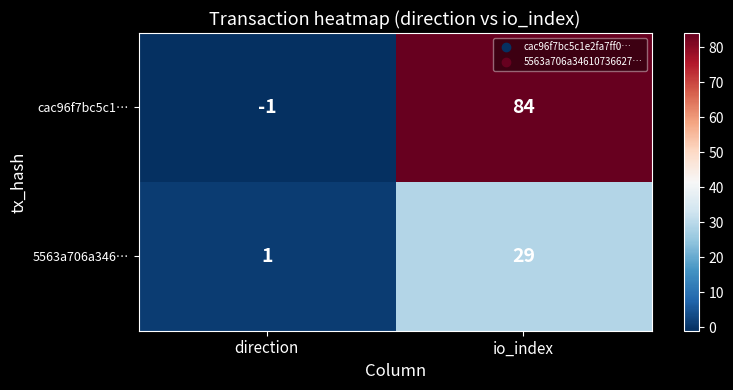

At how many categories does at least one series exceed 18?

1